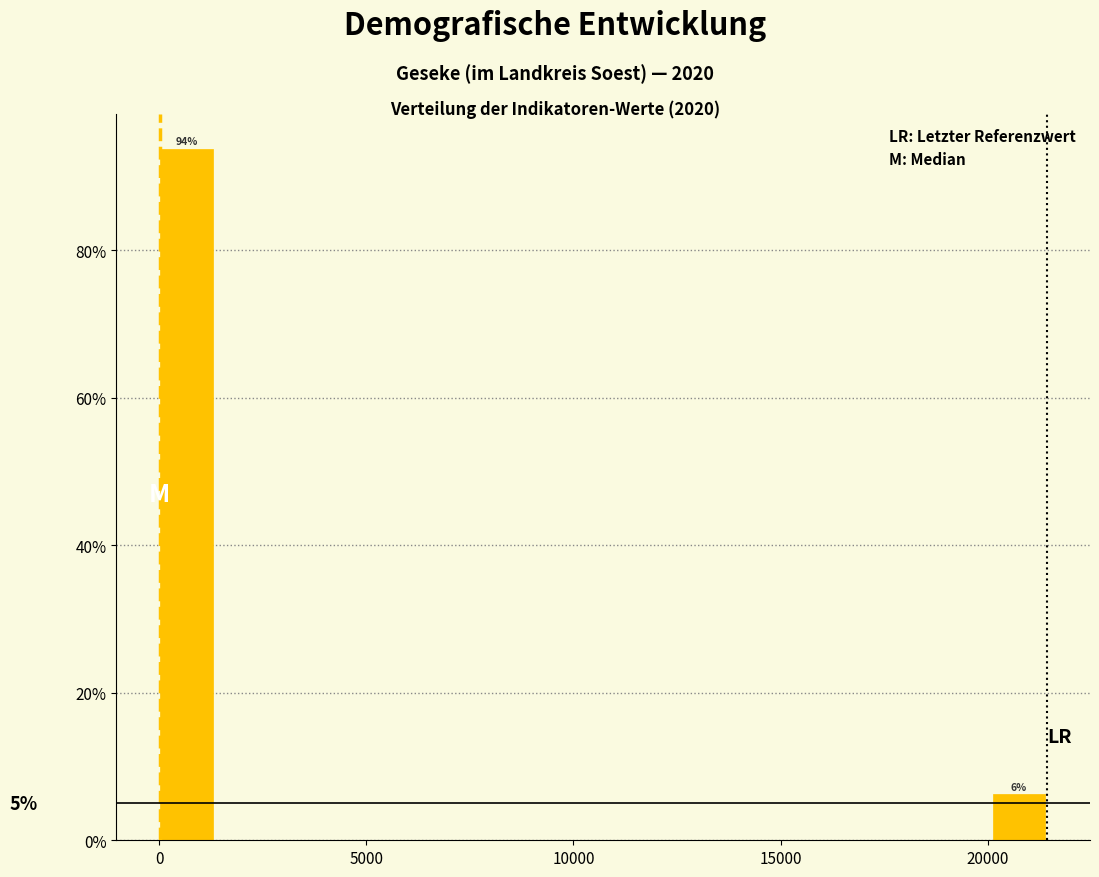

Around what value on the x-axis is the tallest bar? Give the approximate position of its centre, as read against the axis.

500